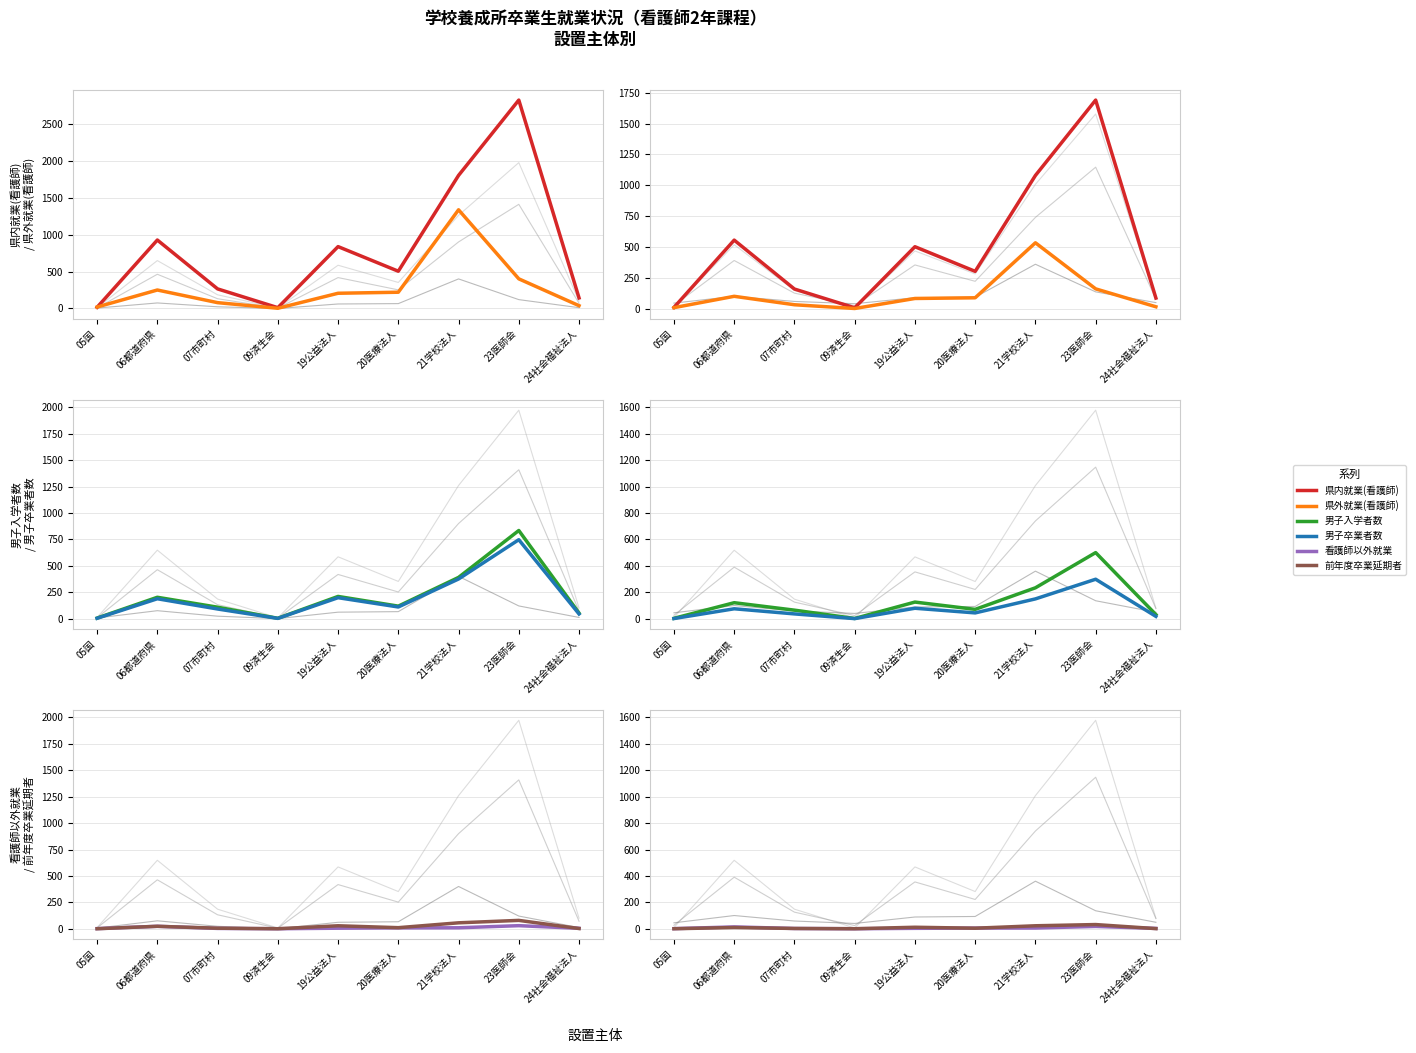

What is the lowest value of the 男子入学者数 series?

1.8